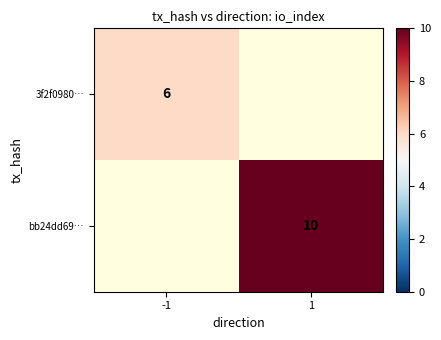

At which category does the chart reach its minimum across all series?

-1